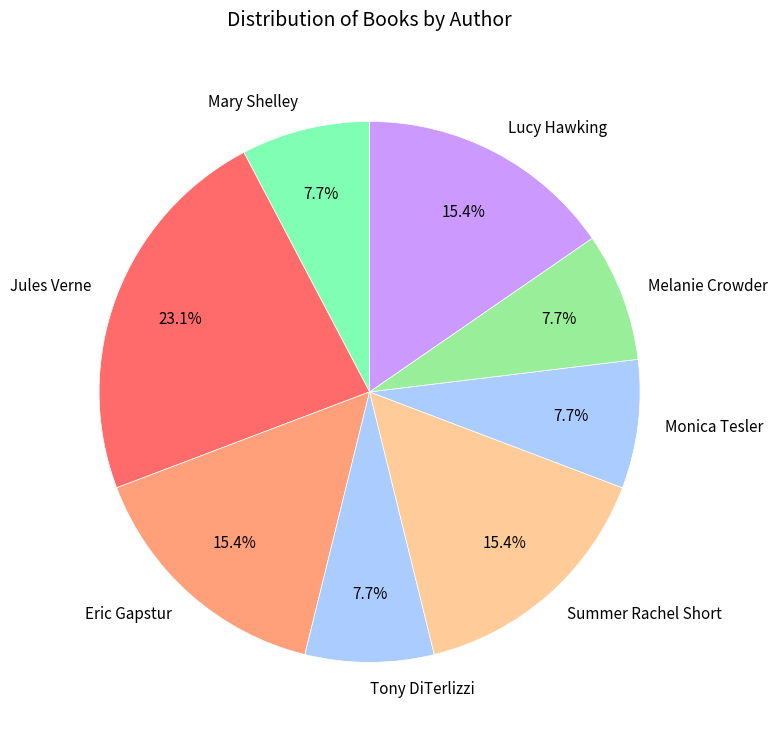

Which slice is the largest?

Jules Verne